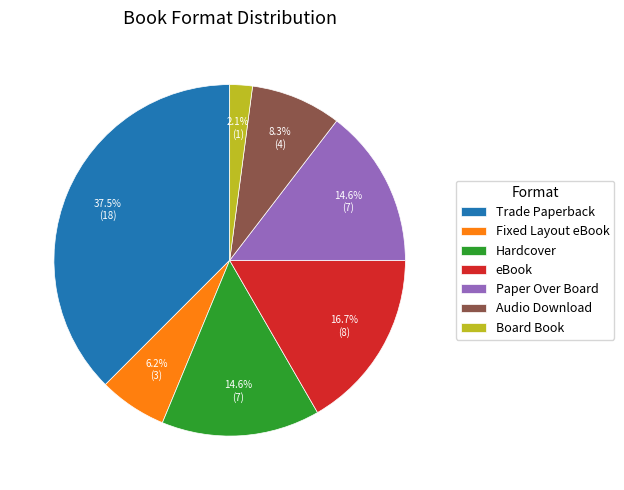

Which slice is the smallest?

Board Book